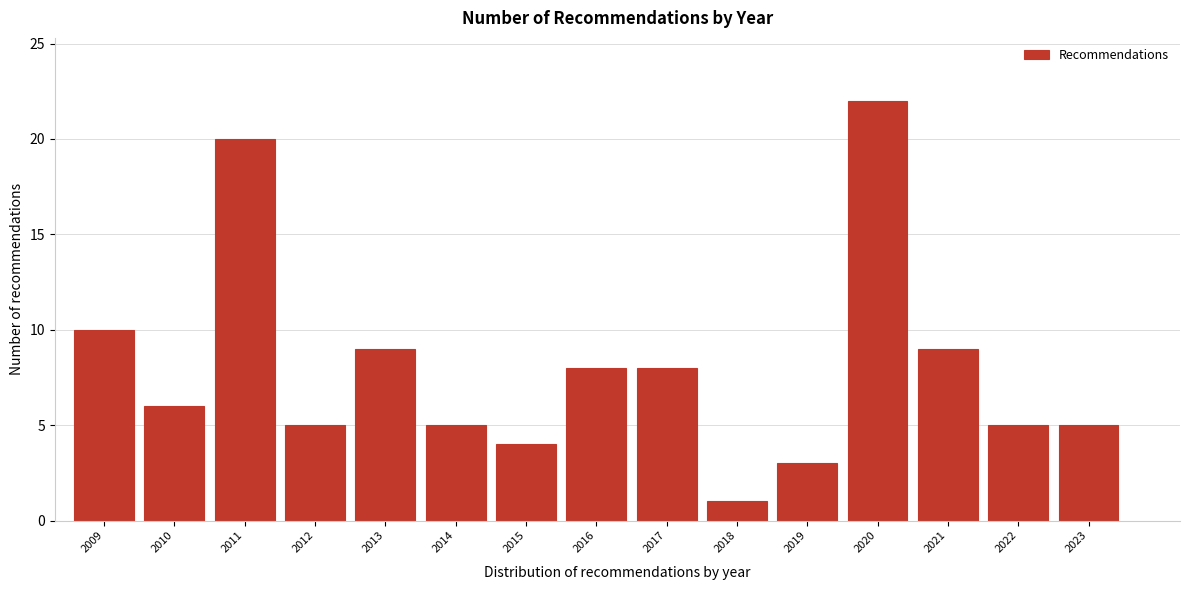

Reading left to right, transcribe all the data shown in this chart.

10	6	20	5	9	5	4	8	8	1	3	22	9	5	5